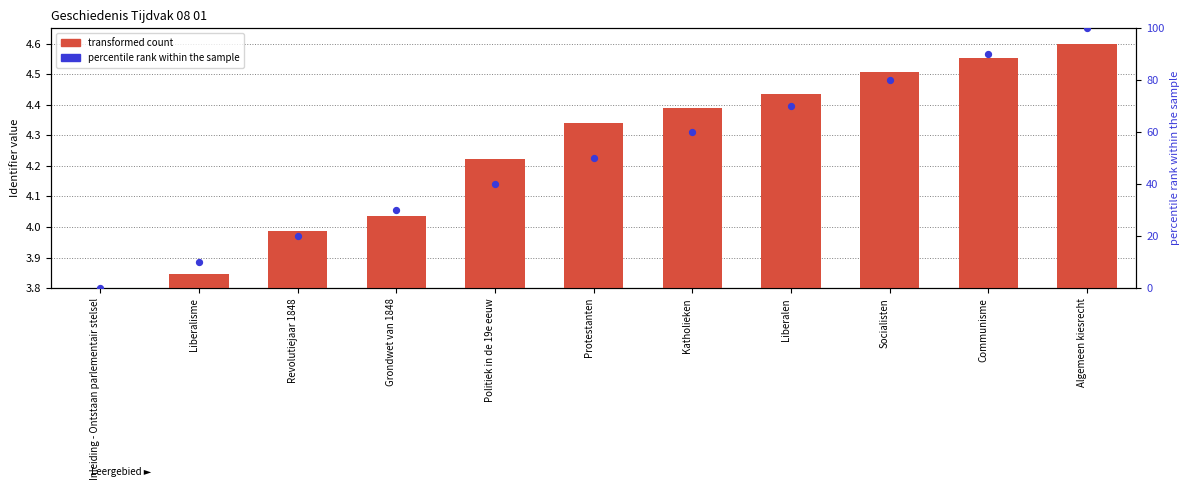

Is the value of transformed count at Socialisten greater than the value of percentile rank within the sample at Politiek in de 19e eeuw?

No